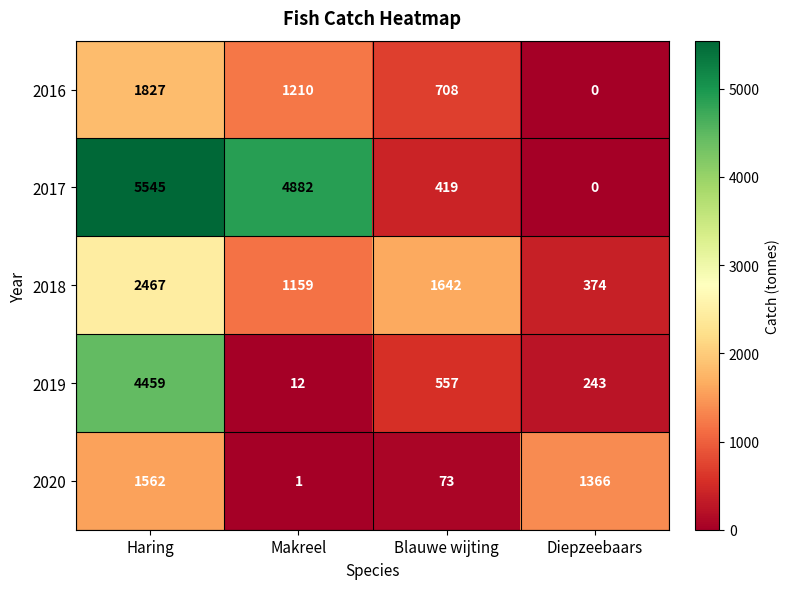

Where is 2019 nearest to the value 2235?

Blauwe wijting